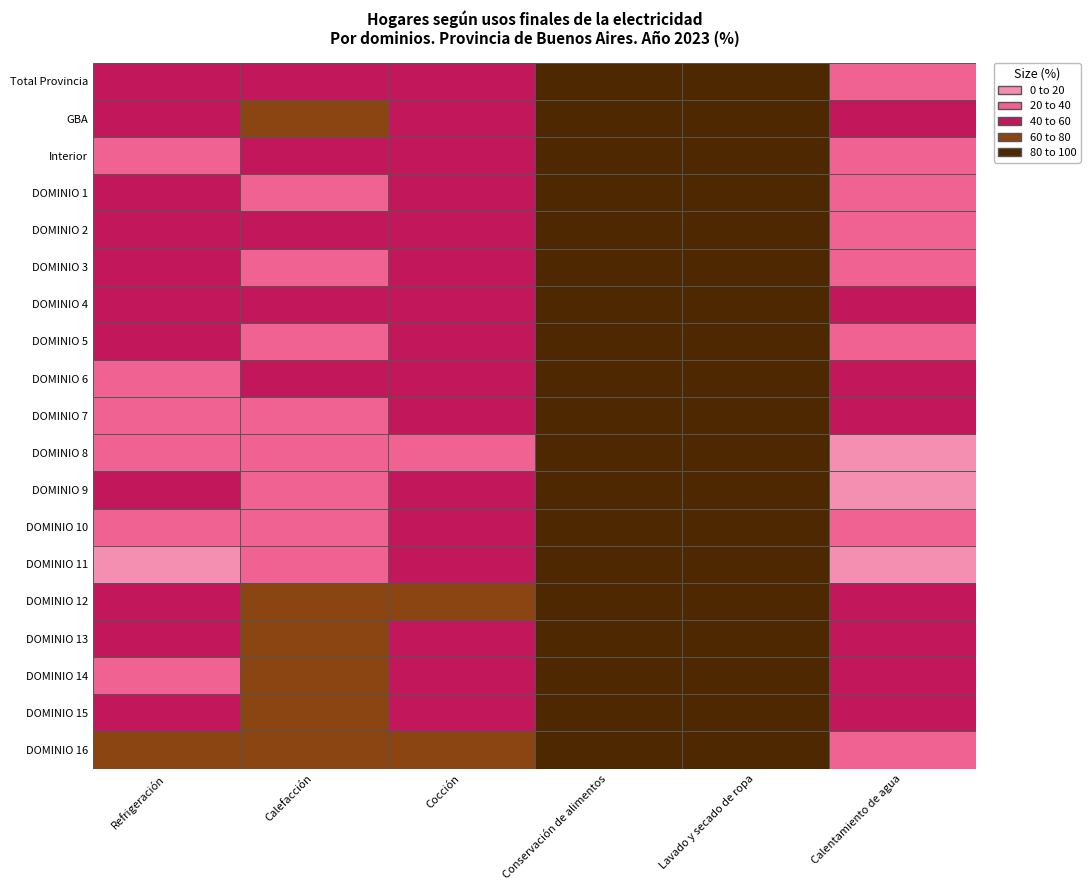

Reading right to left, what are all the values shown in this chart?

Total Provincia: DOMINIO 3=37.2	DOMINIO 2=90.2	DOMINIO 1=98.4	Interior=52.4	GBA=55.9	Total Provincia=43.4
GBA: DOMINIO 3=40.9	DOMINIO 2=90.6	DOMINIO 1=98.3	Interior=55.9	GBA=64.8	Total Provincia=46.8
Interior: DOMINIO 3=31.2	DOMINIO 2=89.6	DOMINIO 1=98.5	Interior=46.6	GBA=41.5	Total Provincia=38.0
DOMINIO 1: DOMINIO 3=30.6	DOMINIO 2=88.2	DOMINIO 1=97.9	Interior=45.9	GBA=37.5	Total Provincia=55.2
DOMINIO 2: DOMINIO 3=28.1	DOMINIO 2=92.2	DOMINIO 1=99.2	Interior=50.8	GBA=41.8	Total Provincia=57.8
DOMINIO 3: DOMINIO 3=32.4	DOMINIO 2=95.3	DOMINIO 1=99.5	Interior=43.0	GBA=39.0	Total Provincia=48.1
DOMINIO 4: DOMINIO 3=53.4	DOMINIO 2=90.9	DOMINIO 1=96.8	Interior=40.8	GBA=59.4	Total Provincia=46.4
DOMINIO 5: DOMINIO 3=29.4	DOMINIO 2=91.8	DOMINIO 1=98.9	Interior=49.5	GBA=37.1	Total Provincia=42.5
DOMINIO 6: DOMINIO 3=41.9	DOMINIO 2=82.0	DOMINIO 1=98.3	Interior=50.5	GBA=57.2	Total Provincia=36.8
DOMINIO 7: DOMINIO 3=43.0	DOMINIO 2=91.0	DOMINIO 1=99.6	Interior=48.2	GBA=34.5	Total Provincia=29.0
DOMINIO 8: DOMINIO 3=17.8	DOMINIO 2=93.0	DOMINIO 1=99.1	Interior=32.3	GBA=27.7	Total Provincia=28.4
DOMINIO 9: DOMINIO 3=12.9	DOMINIO 2=93.9	DOMINIO 1=99.0	Interior=51.9	GBA=36.4	Total Provincia=44.7
DOMINIO 10: DOMINIO 3=33.6	DOMINIO 2=91.7	DOMINIO 1=98.8	Interior=42.4	GBA=30.1	Total Provincia=26.6
DOMINIO 11: DOMINIO 3=13.9	DOMINIO 2=89.1	DOMINIO 1=98.9	Interior=48.8	GBA=23.1	Total Provincia=7.6
DOMINIO 12: DOMINIO 3=40.4	DOMINIO 2=93.2	DOMINIO 1=98.2	Interior=63.6	GBA=65.2	Total Provincia=50.0
DOMINIO 13: DOMINIO 3=43.9	DOMINIO 2=84.4	DOMINIO 1=96.4	Interior=45.6	GBA=67.6	Total Provincia=43.4
DOMINIO 14: DOMINIO 3=43.0	DOMINIO 2=88.5	DOMINIO 1=99.0	Interior=45.4	GBA=61.8	Total Provincia=37.9
DOMINIO 15: DOMINIO 3=46.1	DOMINIO 2=96.3	DOMINIO 1=99.4	Interior=53.4	GBA=64.8	Total Provincia=41.1
DOMINIO 16: DOMINIO 3=27.7	DOMINIO 2=93.9	DOMINIO 1=99.9	Interior=79.8	GBA=62.7	Total Provincia=65.7